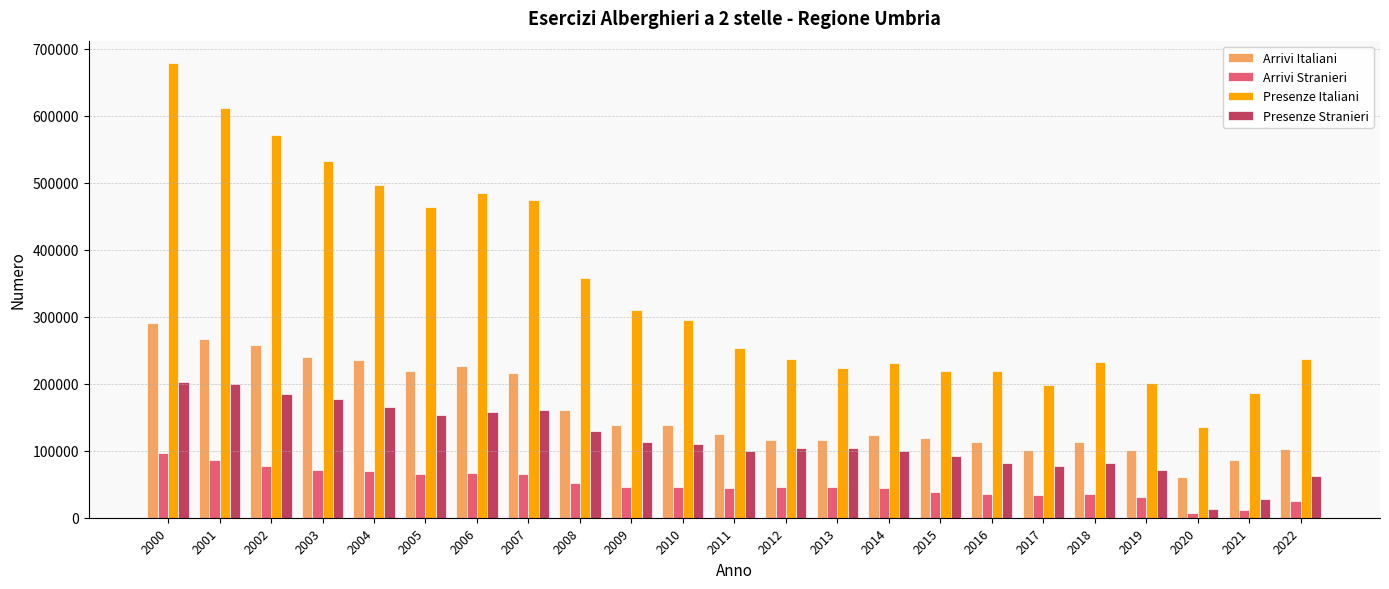

Between 2006 and 2020, which series saw the biggest shift?

Presenze Italiani